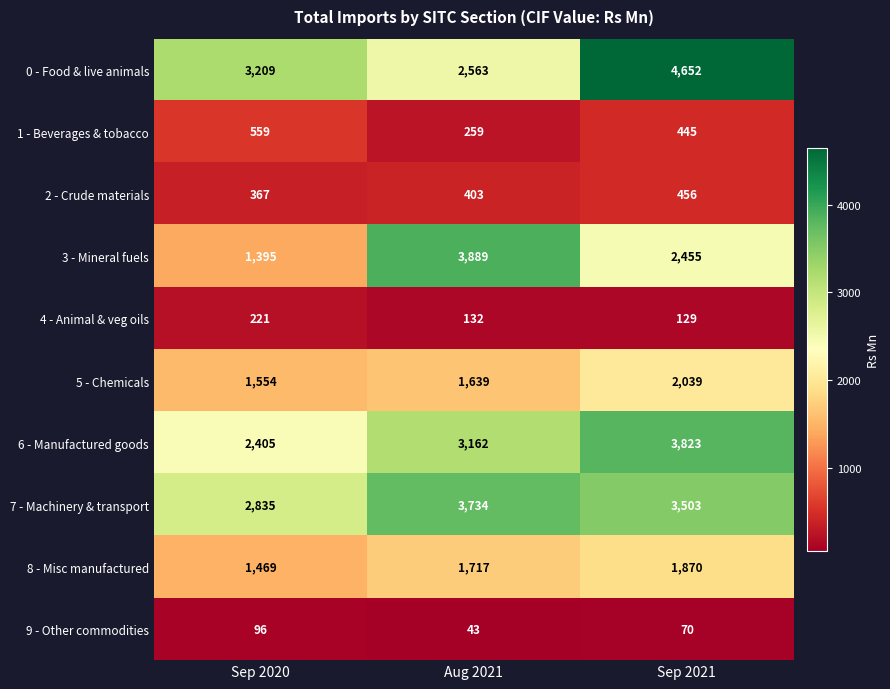

Count the number of categories in the chart.

3